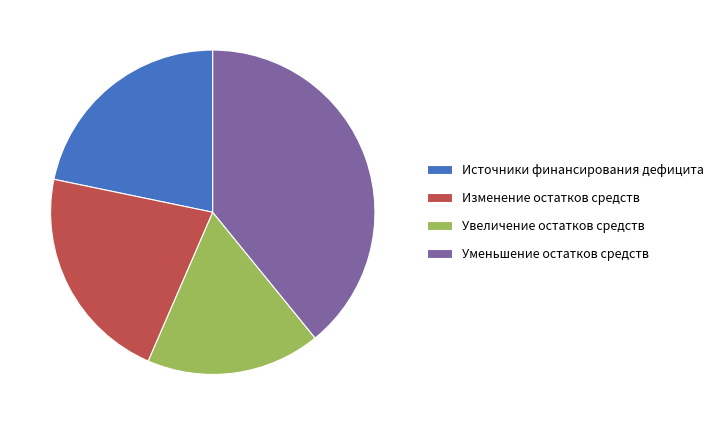

Which category has the biggest portion of the pie?

Уменьшение остатков средств